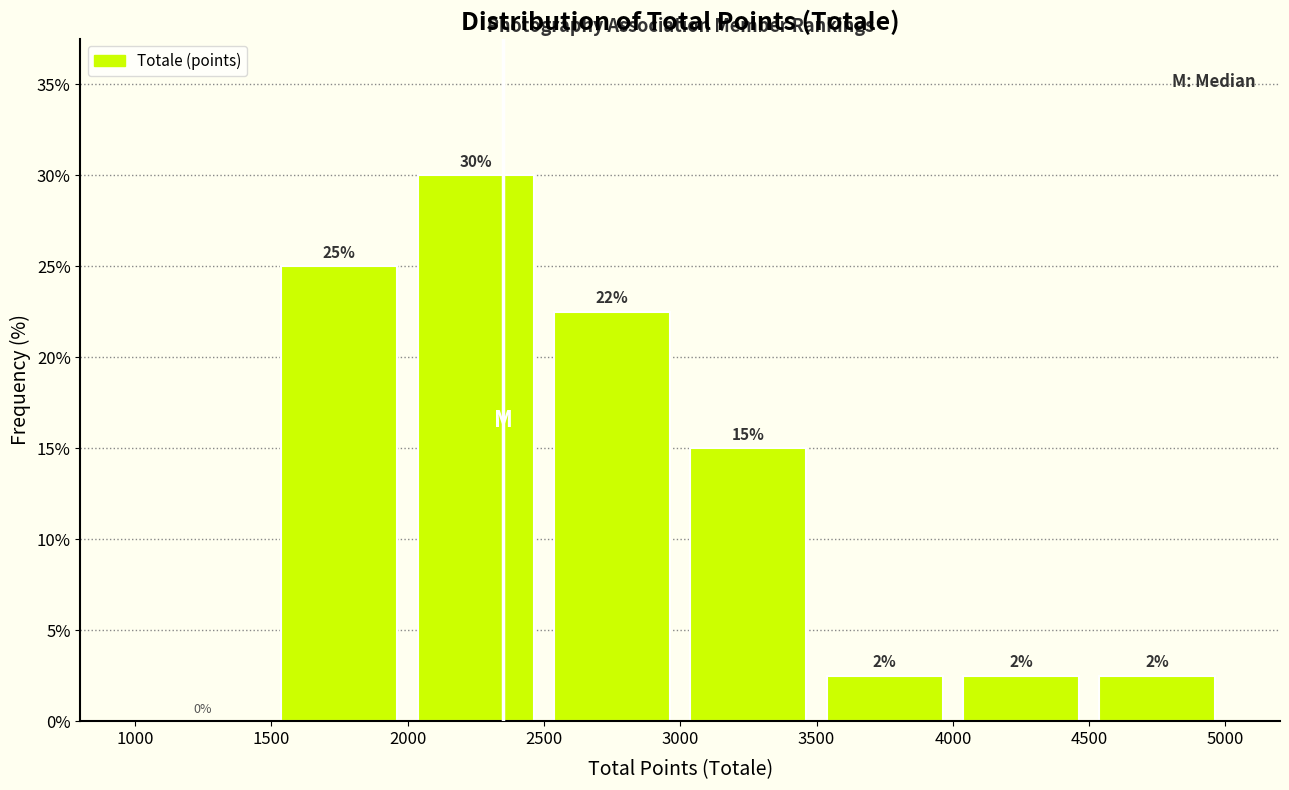

Which range on the x-axis has the tallest bar?

2000 to 2500